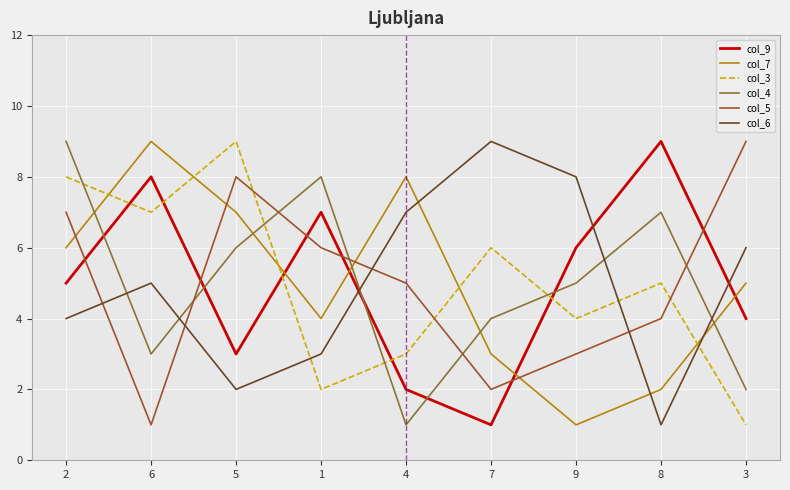

How many interior local peaks does the col_4 series have?

2